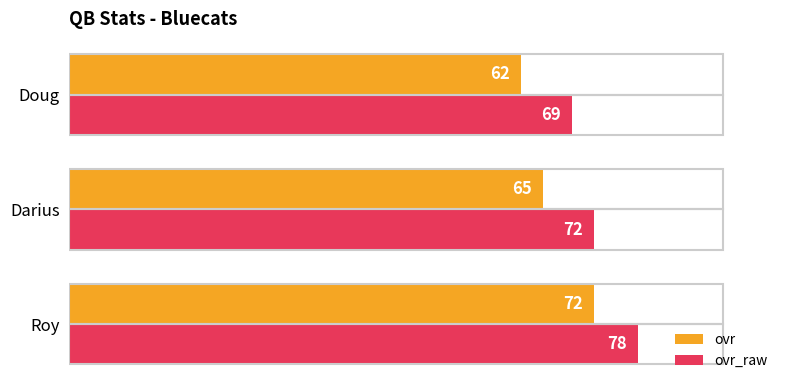

Is the value of ovr at Roy greater than the value of ovr_raw at Doug?

Yes